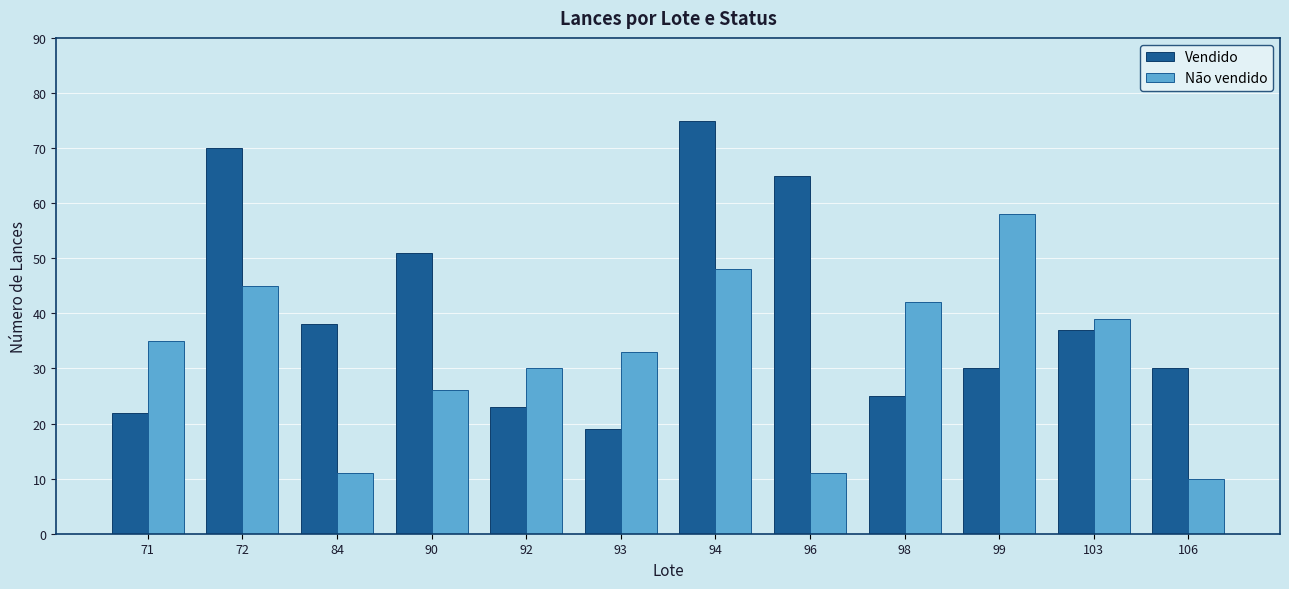

What is the highest value of the Não vendido series?

58